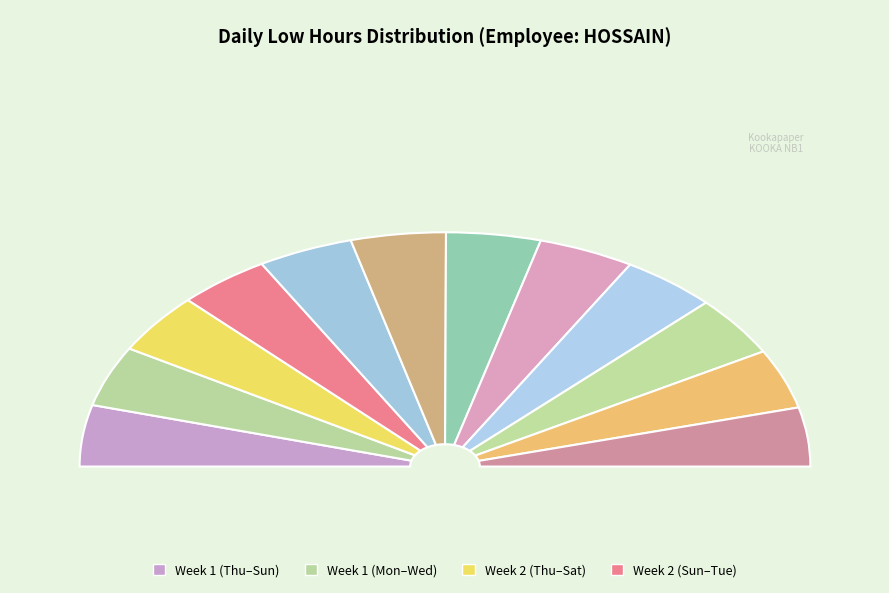

Which has a higher value, Tue_2 or Sun_1?

Tue_2